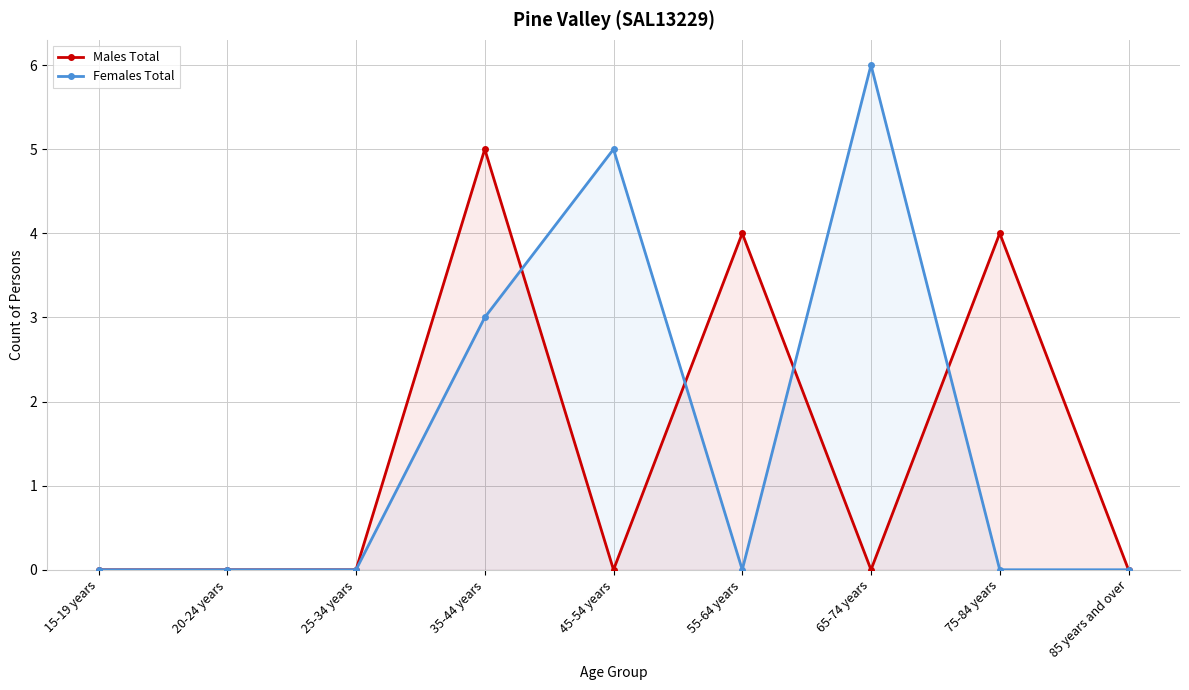

What is the sum of all Males Total values?

13